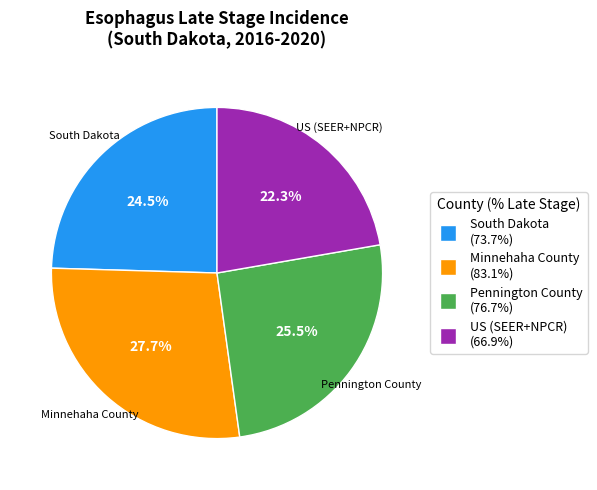

What is the ratio of the value at US (SEER+NPCR) to the value at South Dakota?

0.9